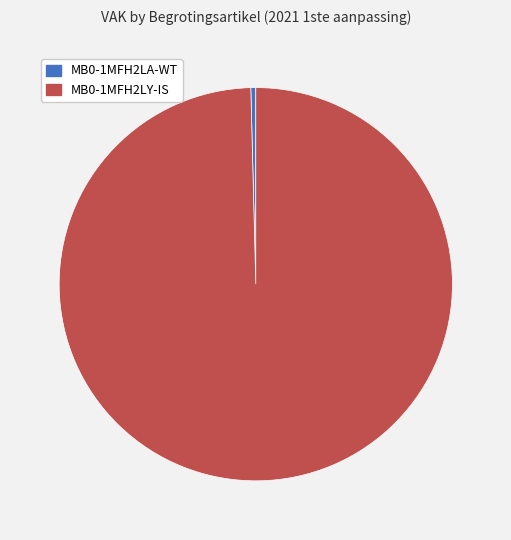

How many slices are in this pie chart?

2